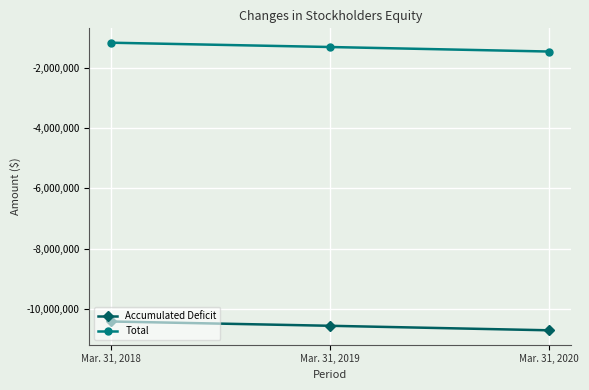

Reading left to right, list all the values displayed in this chart.

Accumulated Deficit: -10420274	-10562984	-10712994
Total: -1175128	-1317838	-1467848